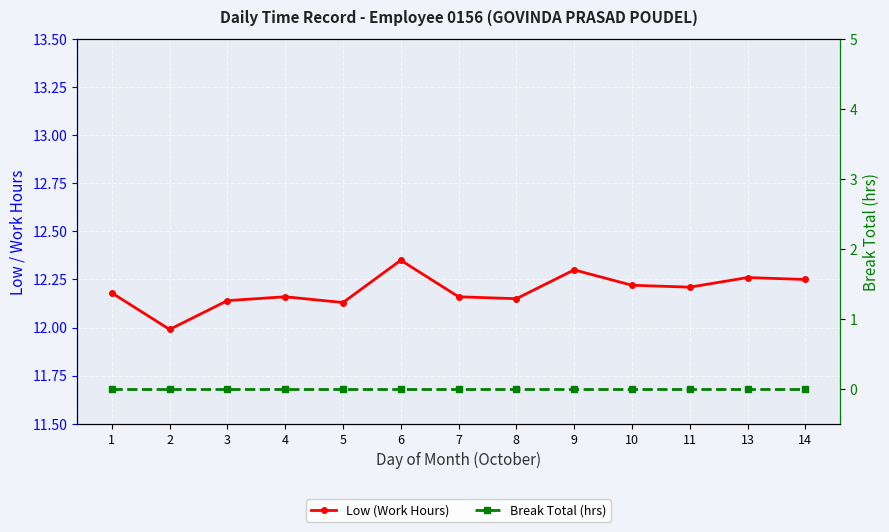

What is the value of the Low (Work Hours) point at the 1st from the left?

12.2